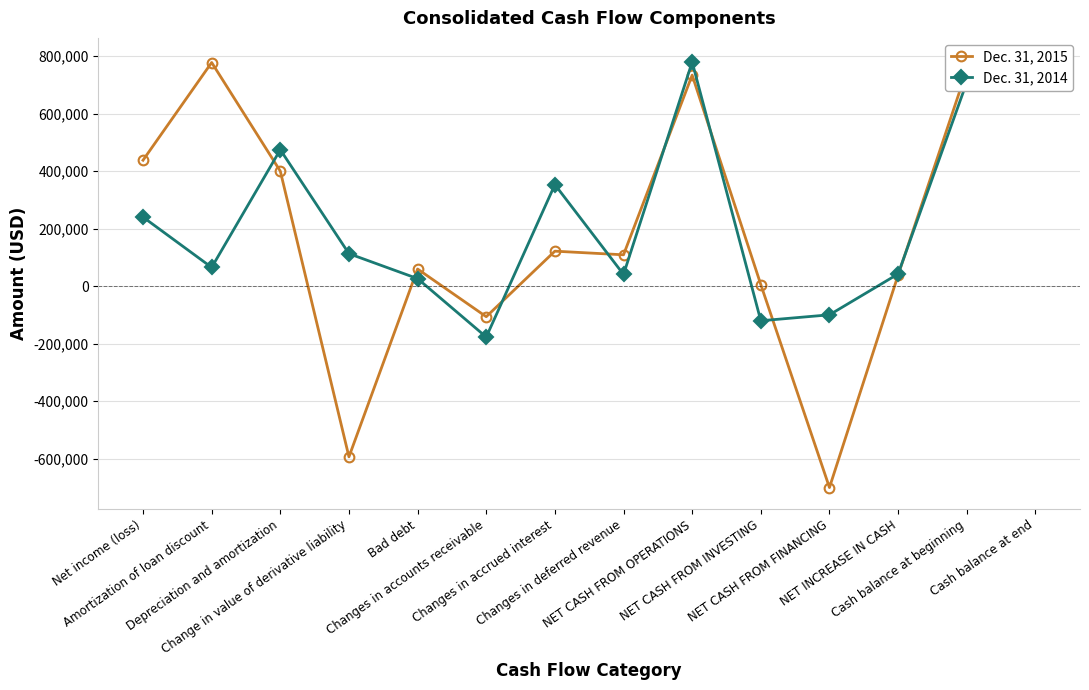

Reading left to right, extract all data points from this chart.

Dec. 31, 2015: 437935	777900	399910	-594127	59311	-106577	121451	108795	734035	5125	-701000	38160	750886	789046
Dec. 31, 2014: 240050	64937	474501	112774	25943	-177344	352998	40477	779643	-120645	-100000	42126	708760	750886